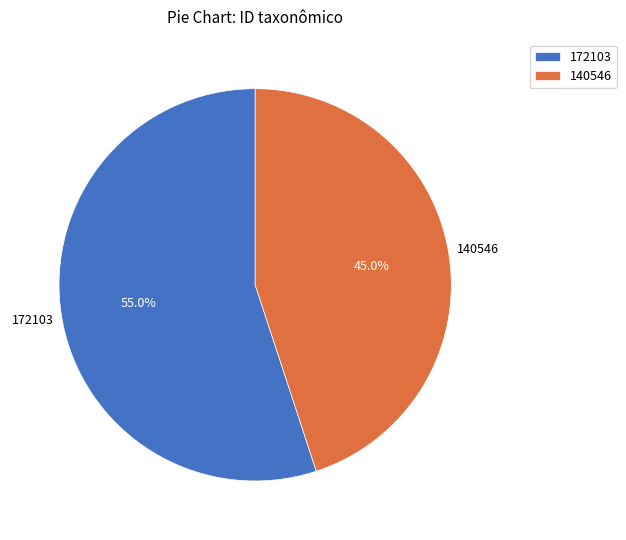

Which category has the smallest portion of the pie?

140546